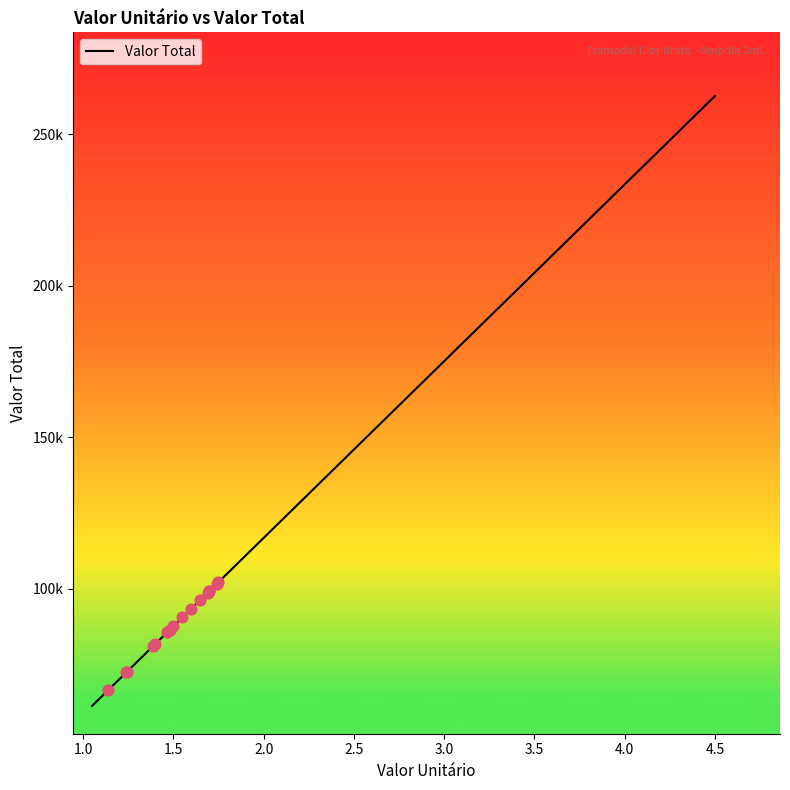

Between 1.5 and 1.0, which is larger?

1.5